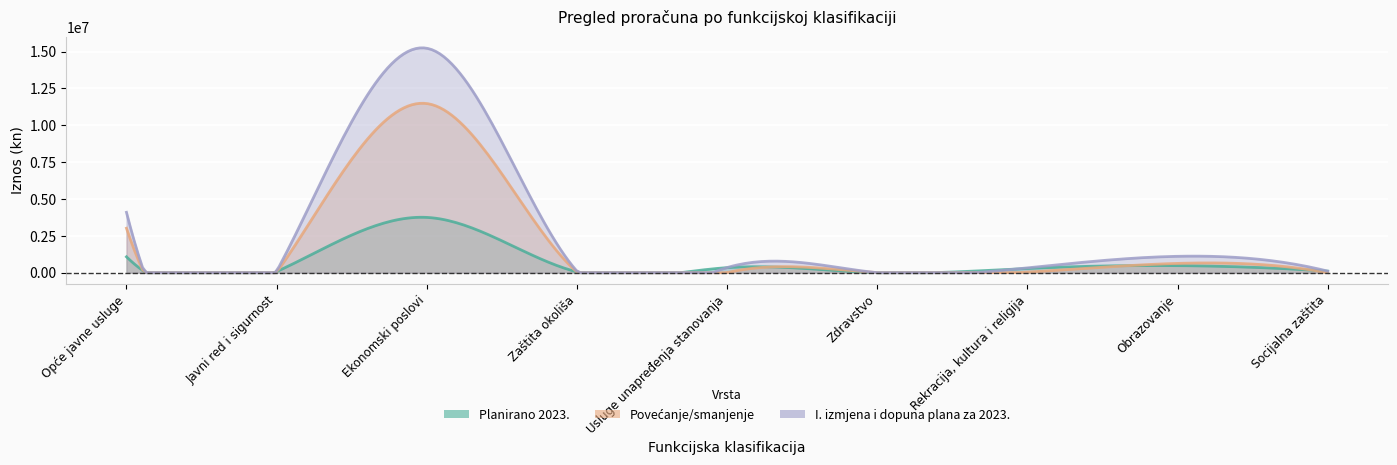

Reading left to right, extract all data points from this chart.

Planirano 2023.: 1078919	76075	3752535	55232	342497	0	288670	481220	105680
Povećanje/smanjenje: 3018893	21000	11478763	48622	4482	0	40265	631578	2218
I. izmjena i dopuna plana za 2023.: 4097812	97075	15231298	103854	346979	0	328935	1112798	107898